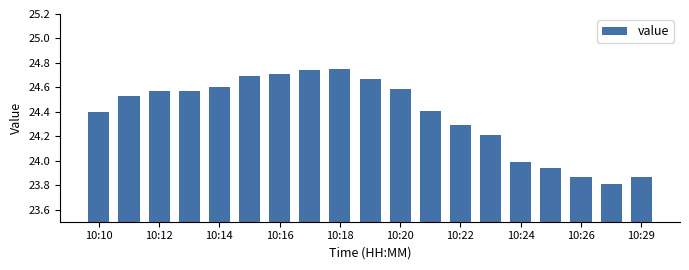

What is the minimum value shown in the chart?

23.8